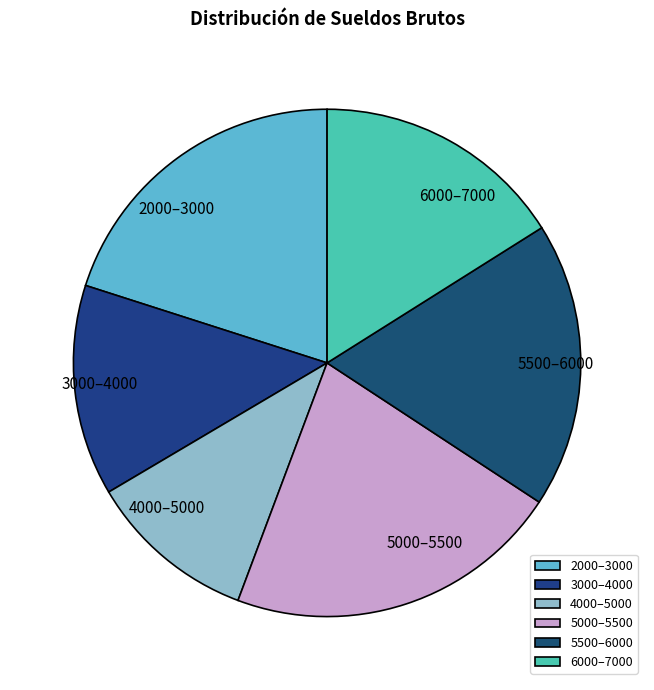

True or false: 2000–3000 accounts for 20% of the total.

True